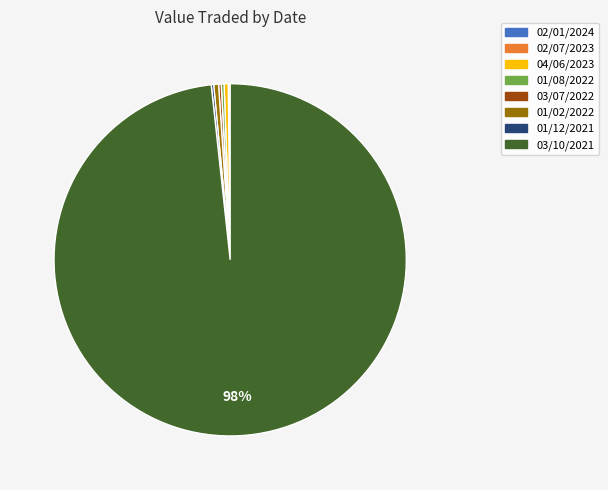

What is the largest slice in the pie chart?

03/10/2021